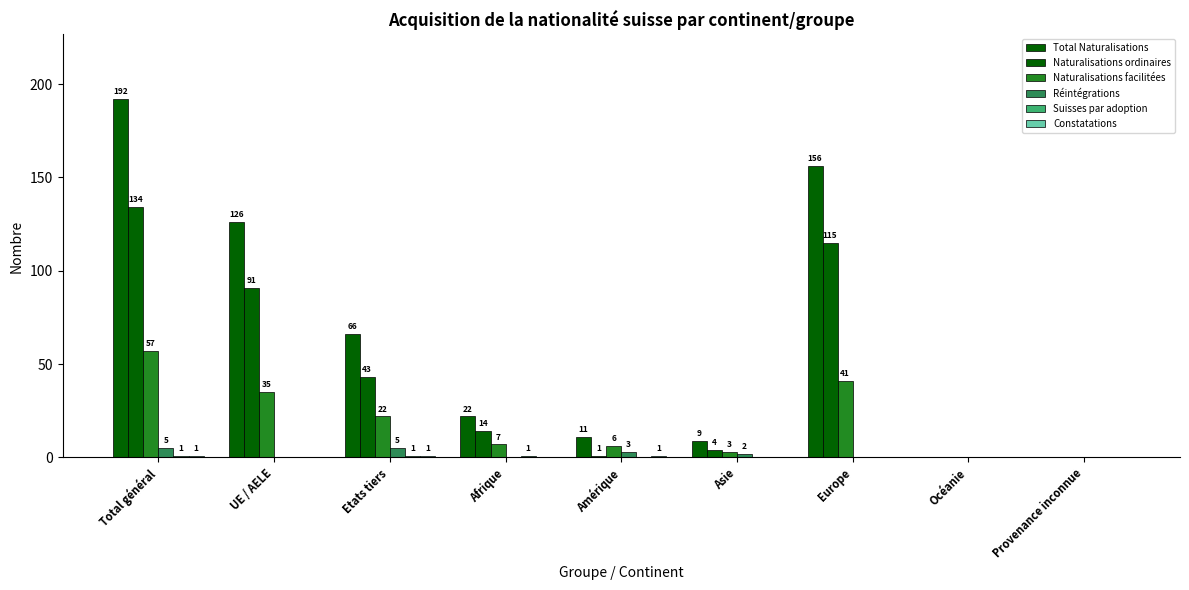

How many categories are shown in the chart?

9